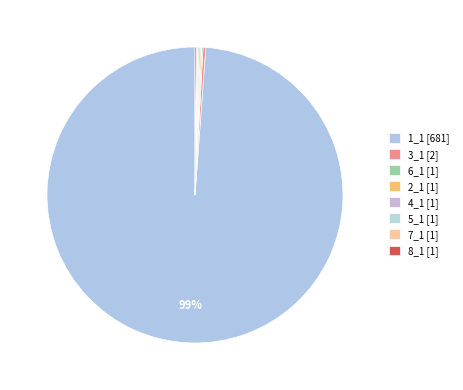

The 2_1 slice represents 8% of the pie. True or false?

False